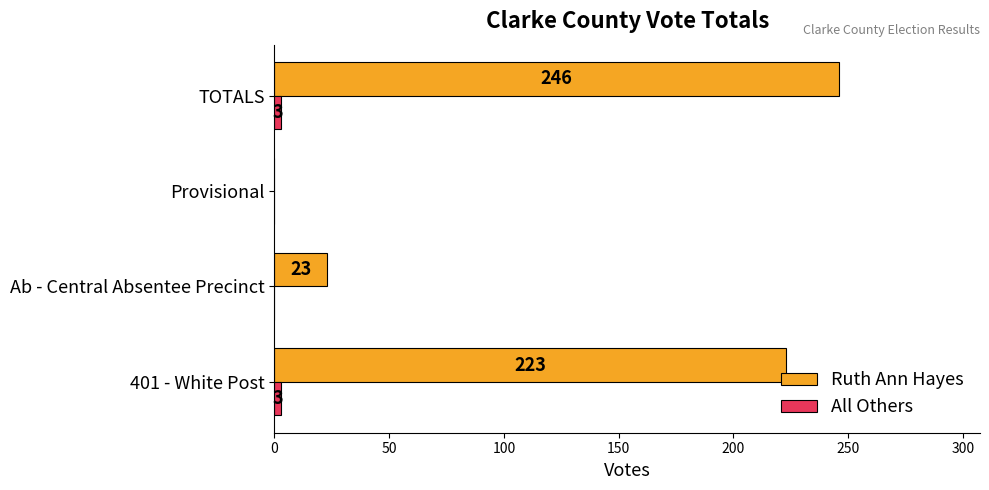

What value does the Ruth Ann Hayes series have at Ab - Central Absentee Precinct?

23